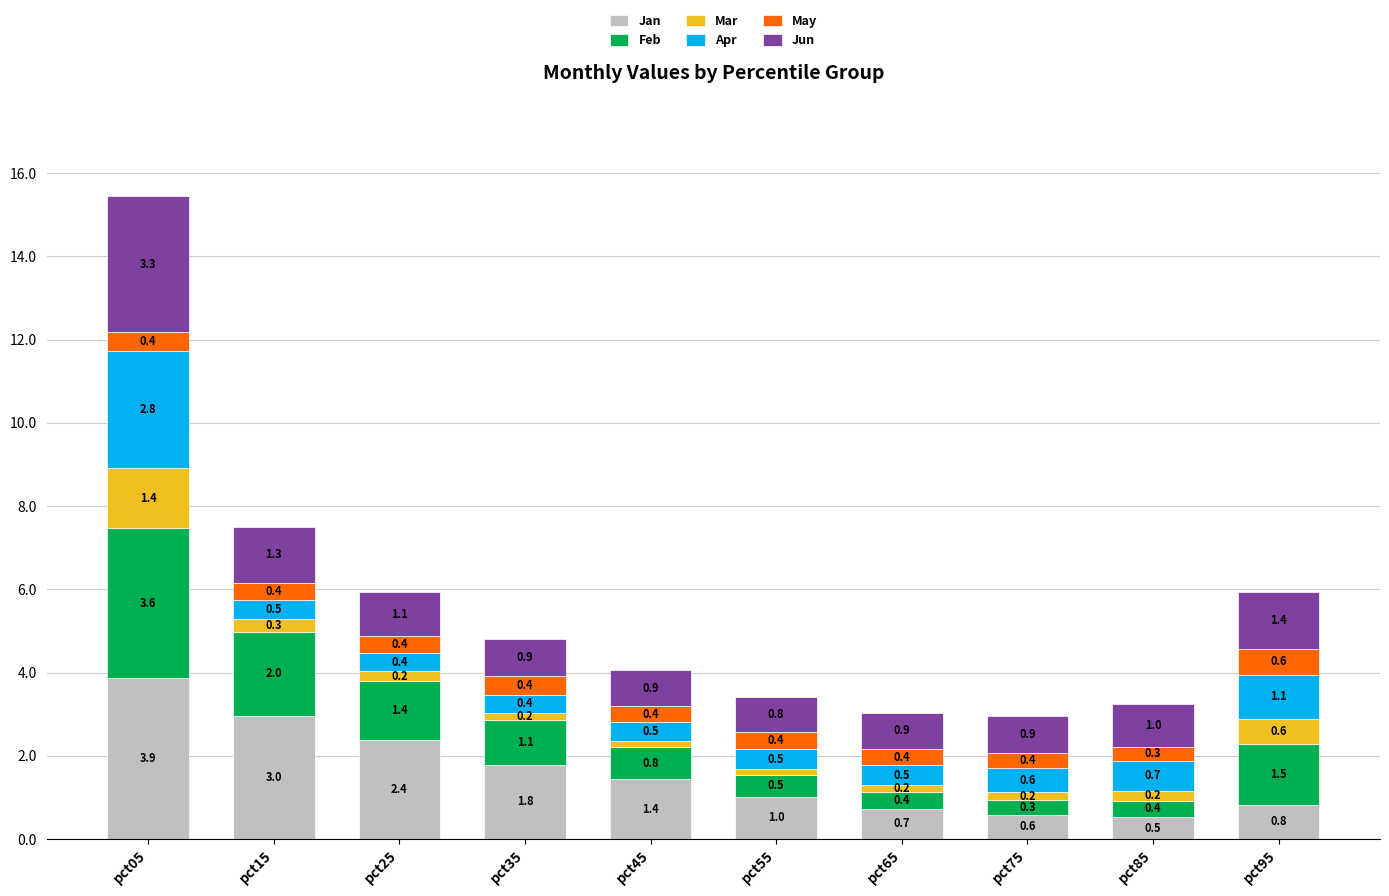

The value of Jan at pct05 is 3.9. True or false?

True